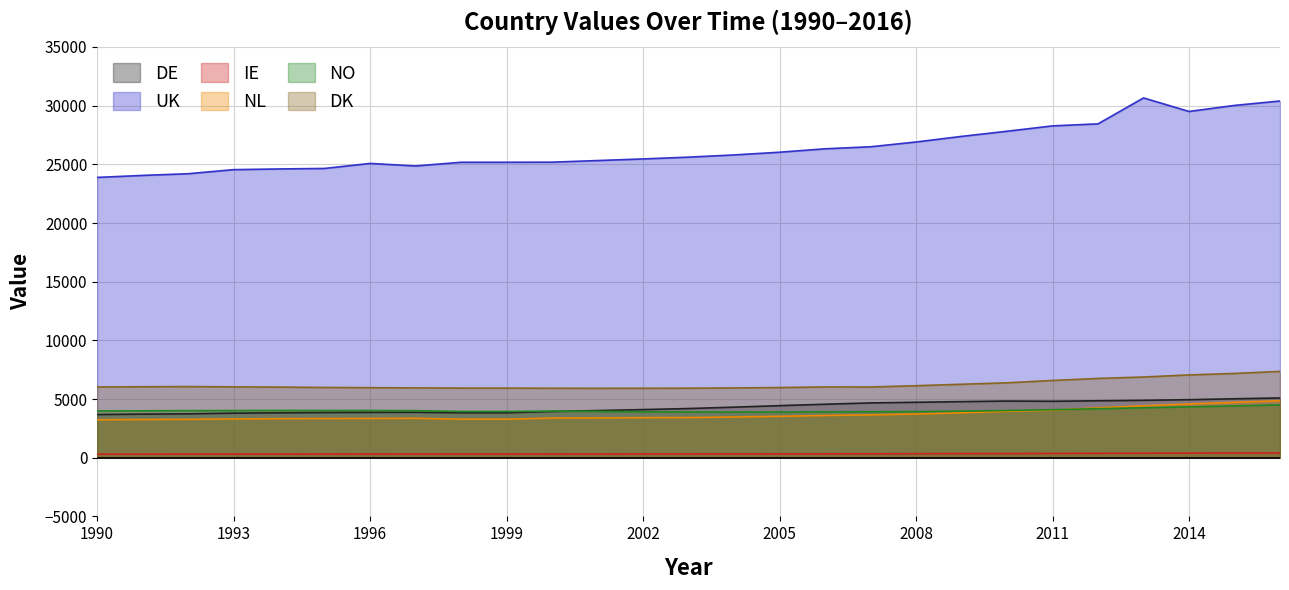

At which label is UK closest to 27273?

2009